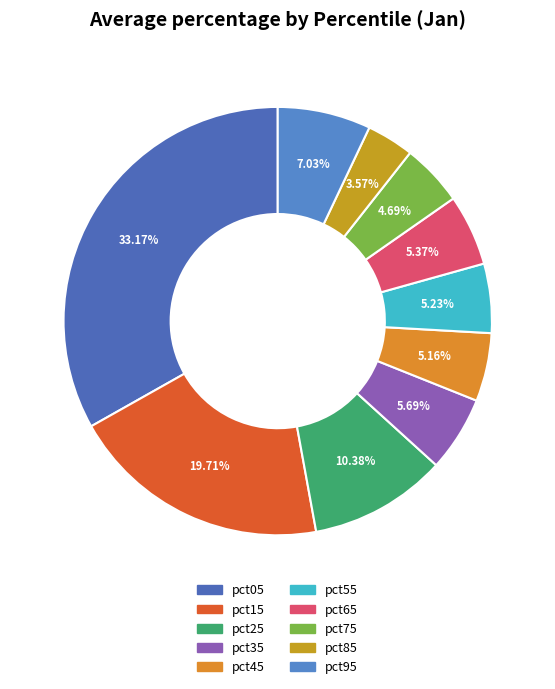

To the nearest percent, what is the difference between the largest and smallest slice percentages?

30%